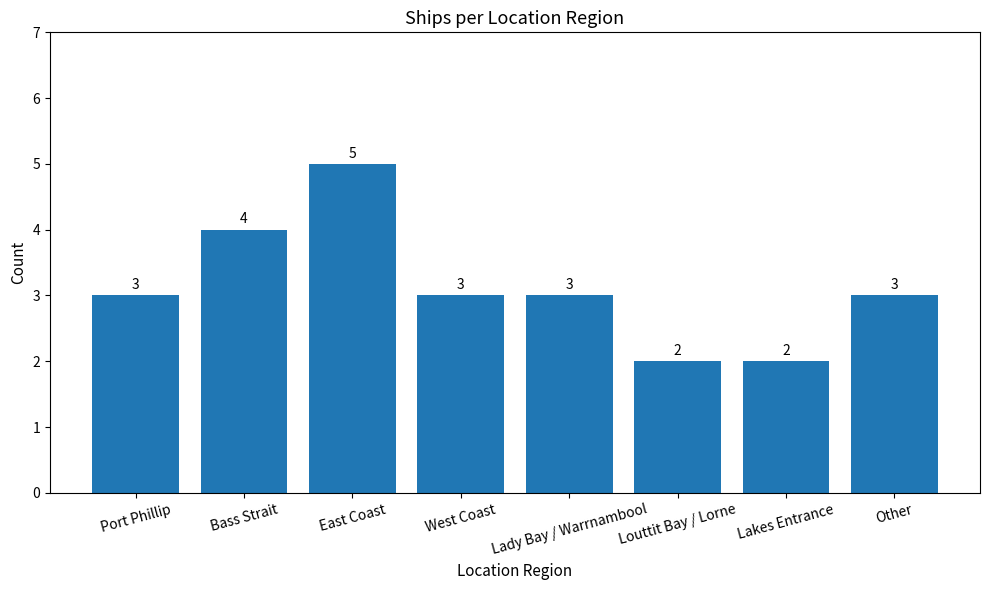

Approximately how many times larger is the value at Lakes Entrance compared to Port Phillip?

0.7